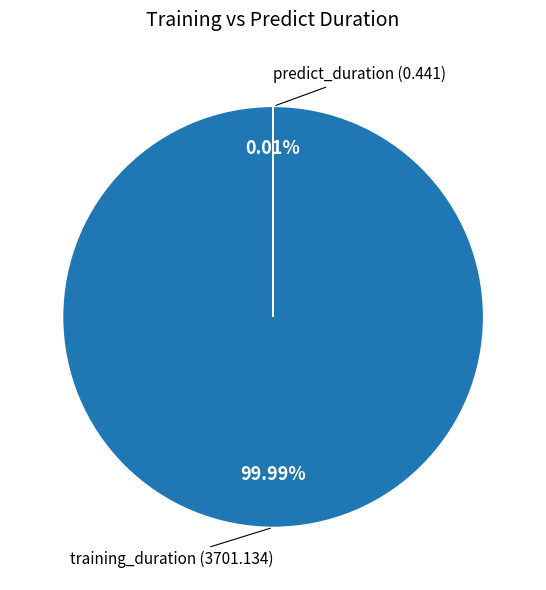

Does any single category account for the majority?

Yes